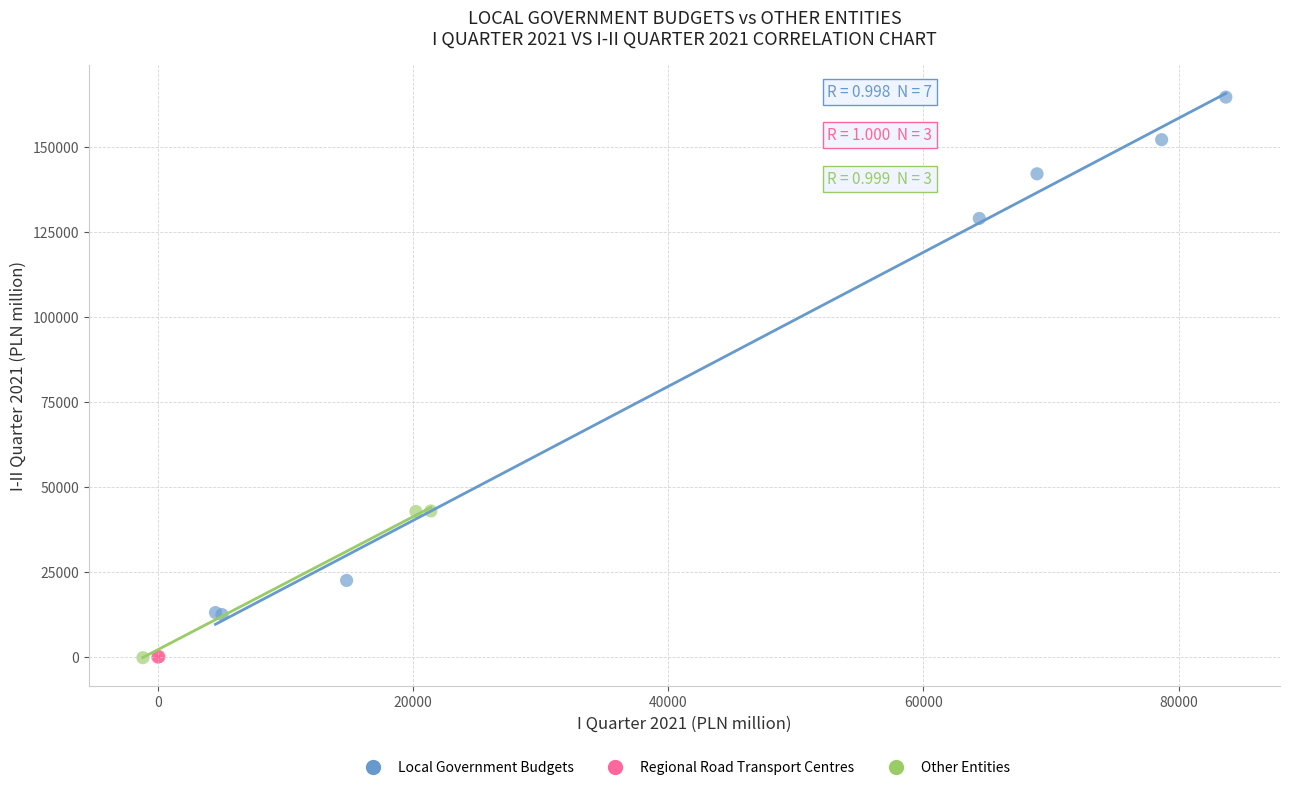

Which series has the largest Y range (max minus min)?

Local Government Budgets